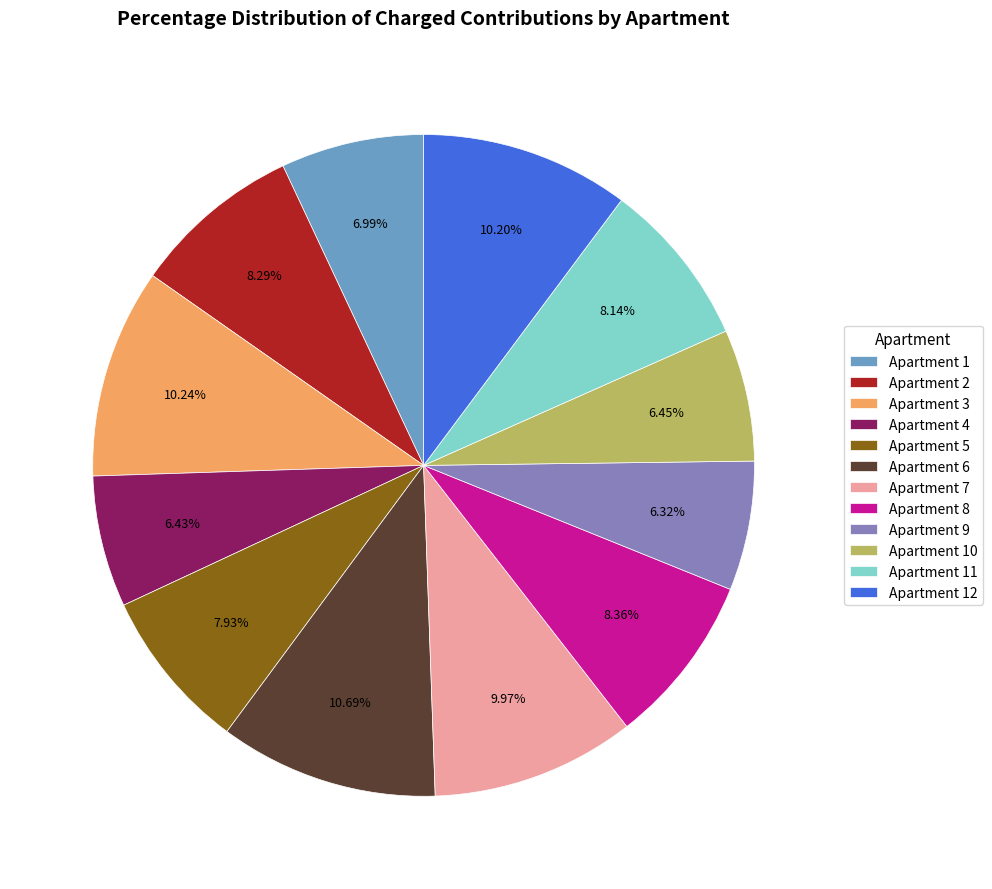

Approximately how many times larger is the value at Apartment 10 compared to Apartment 4?

1.0